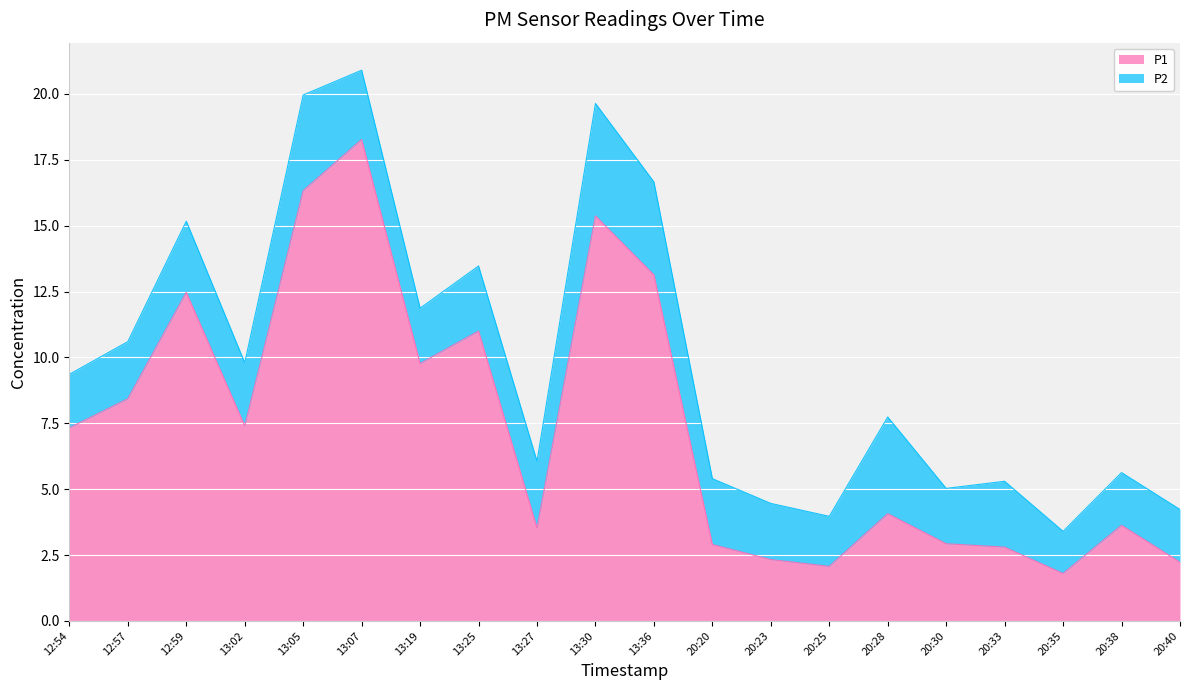

Between 13:02 and 13:25, which is larger?

13:25